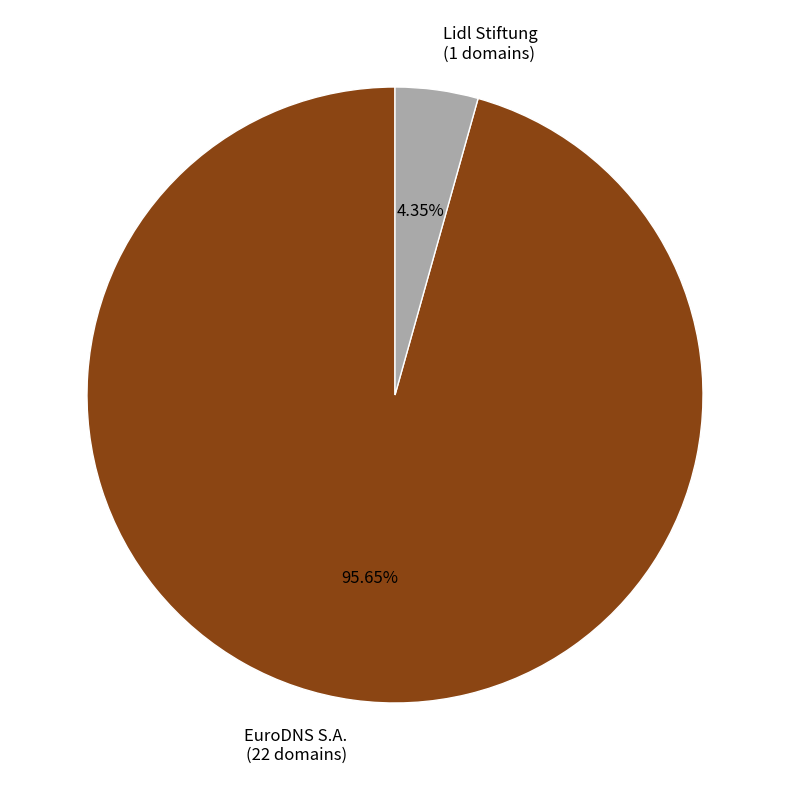

Which slice is the smallest?

Lidl Stiftung (1 domains)